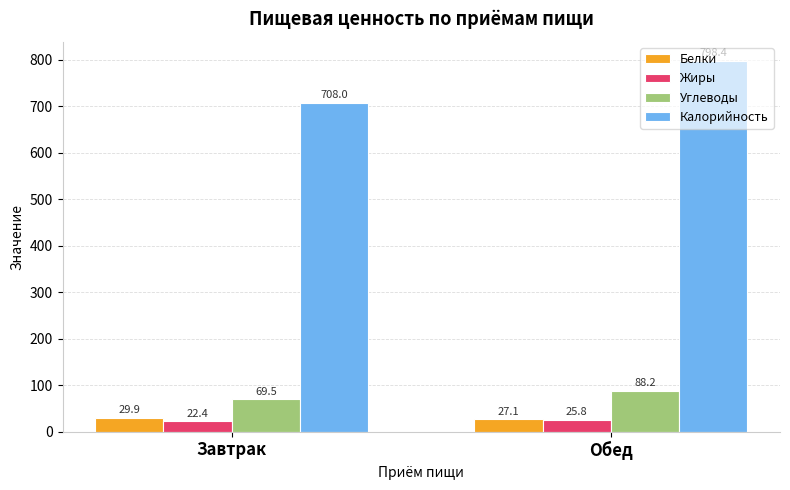

Rank the series at Завтрак from lowest to highest value.

Жиры, Белки, Углеводы, Калорийность